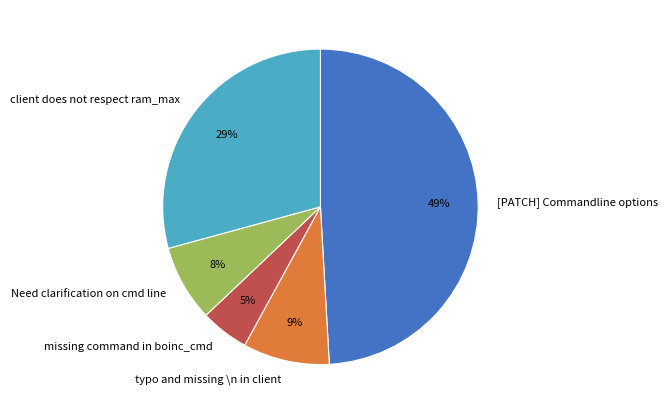

How many segments does this pie chart have?

5